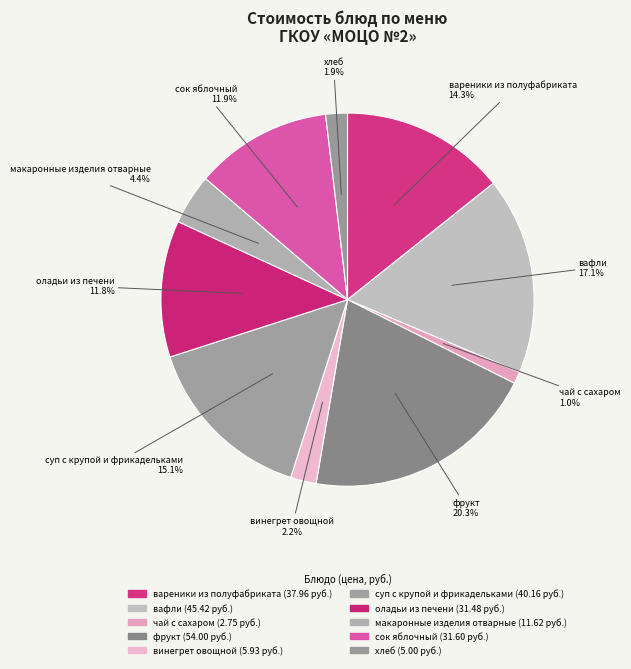

Count the number of slices in the pie.

10